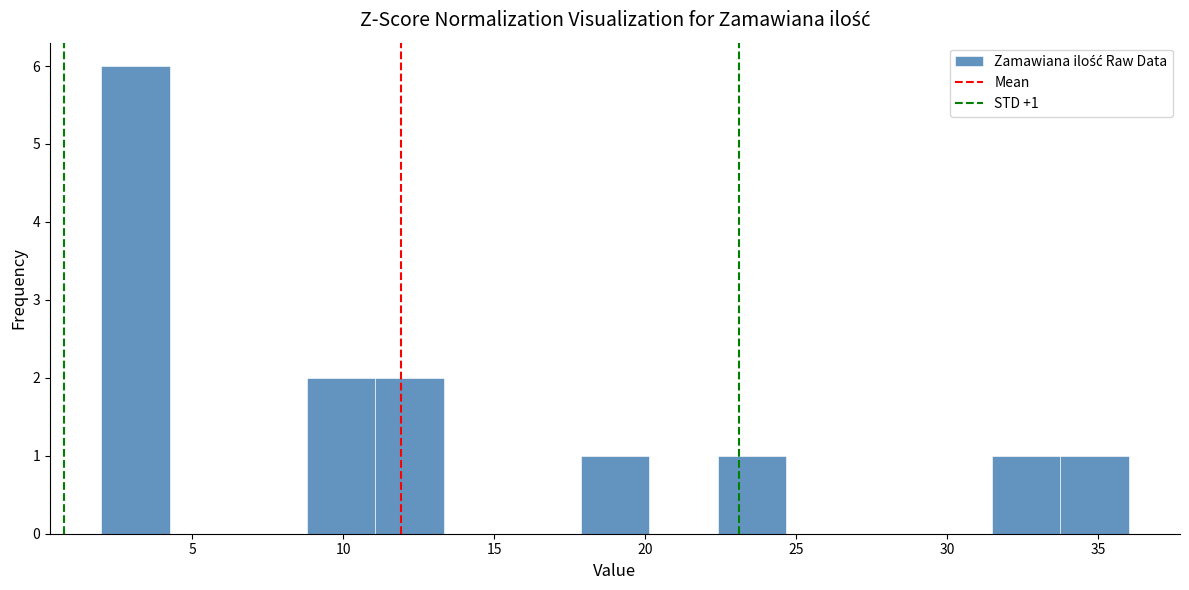

Which range on the x-axis has the tallest bar?

2.0 to 4.5